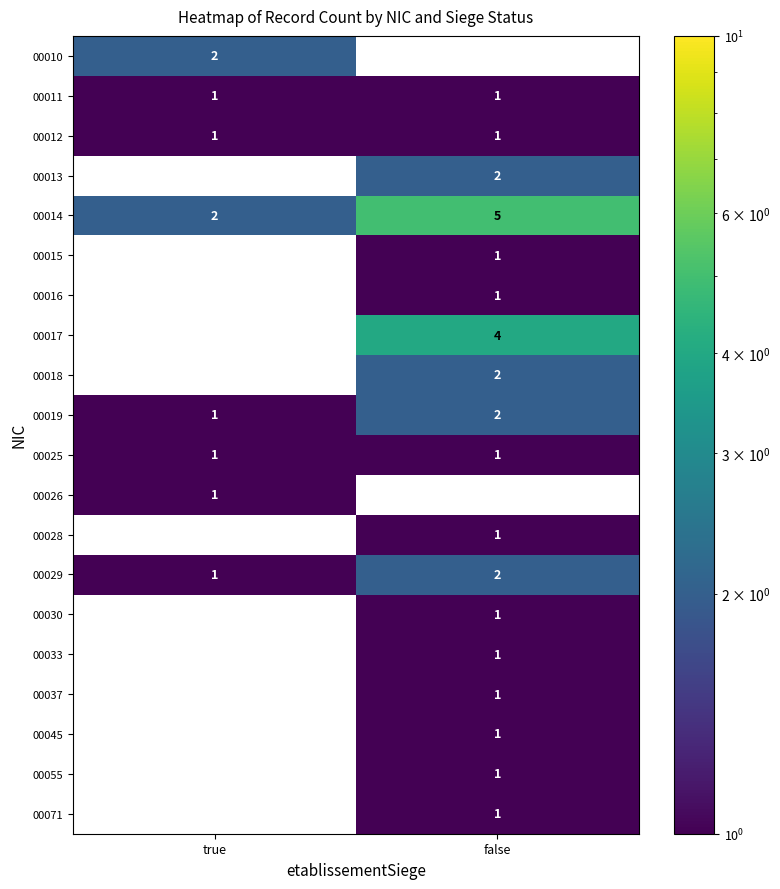

Between false and true, which is larger?

true